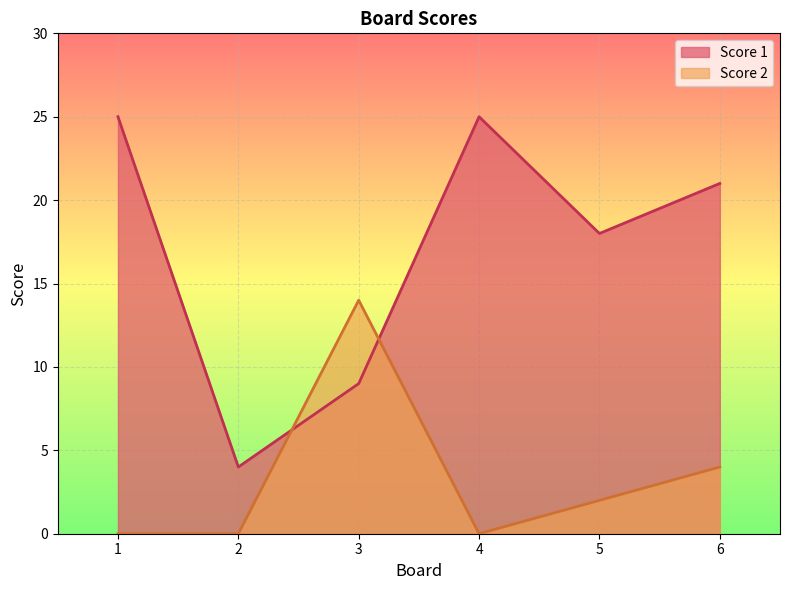

Rank the series at 4 from highest to lowest value.

Score 1, Score 2